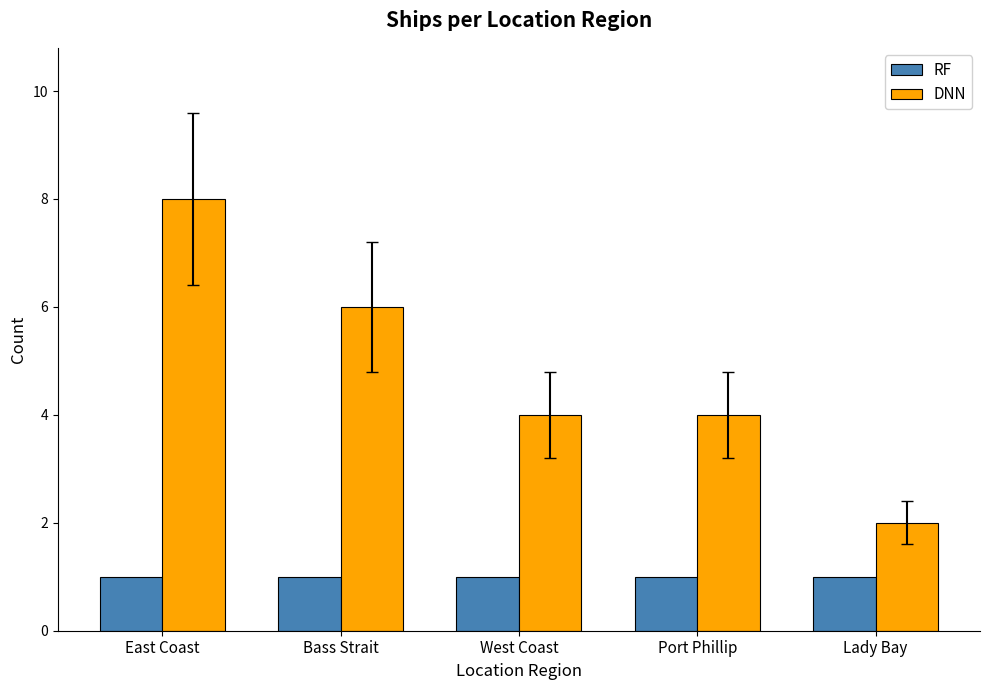

What is the difference between the highest and lowest values at Bass Strait?

5